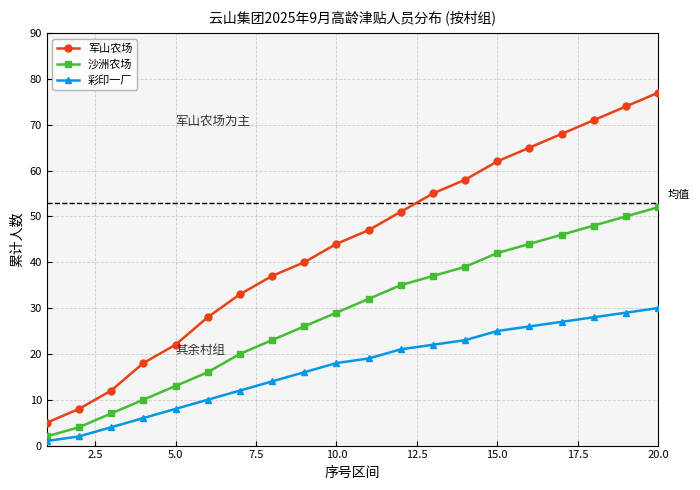

What is the lowest value of the 沙洲农场 series?

2